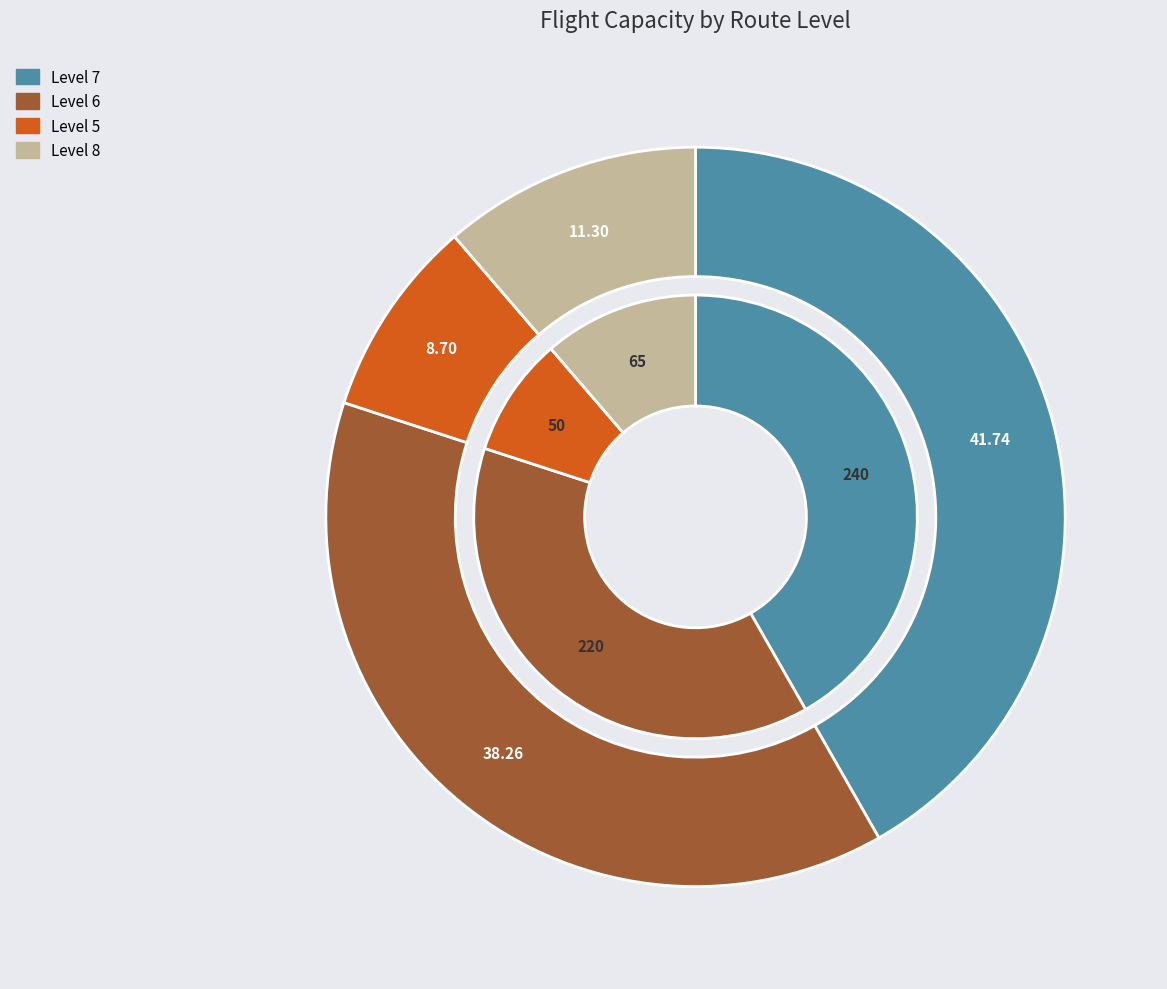

What percentage is the 8 slice, to the nearest percent?

11%